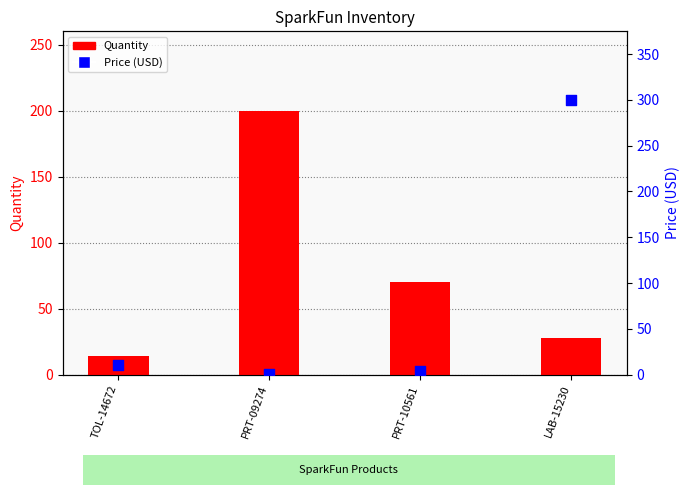

Which series contains the lowest Y value?

Price (USD)